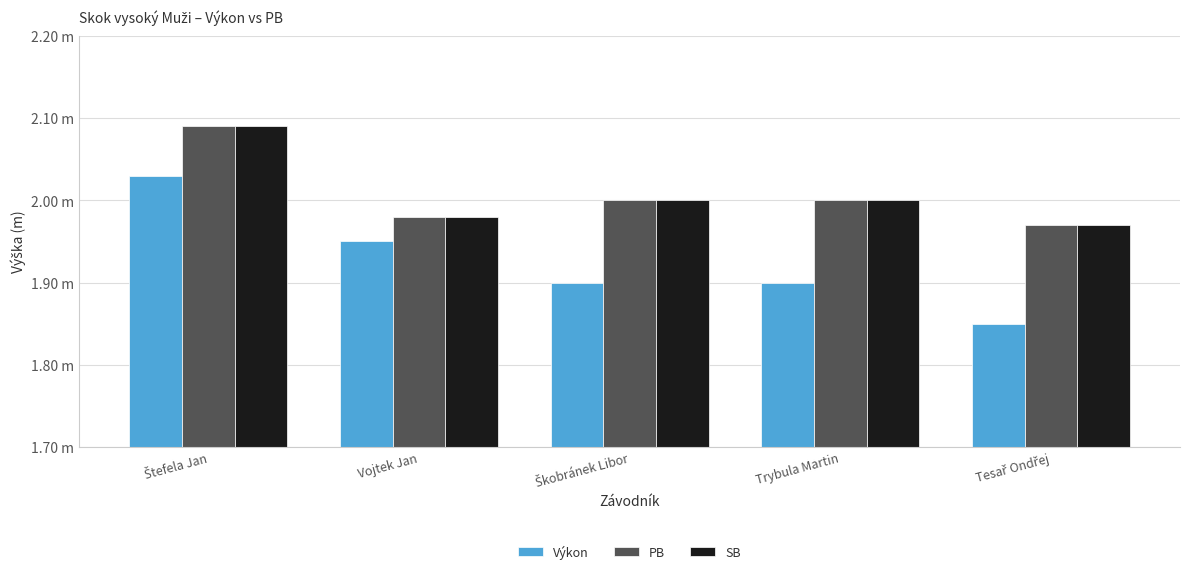

What are all the series names shown in the legend?

Výkon, PB, SB